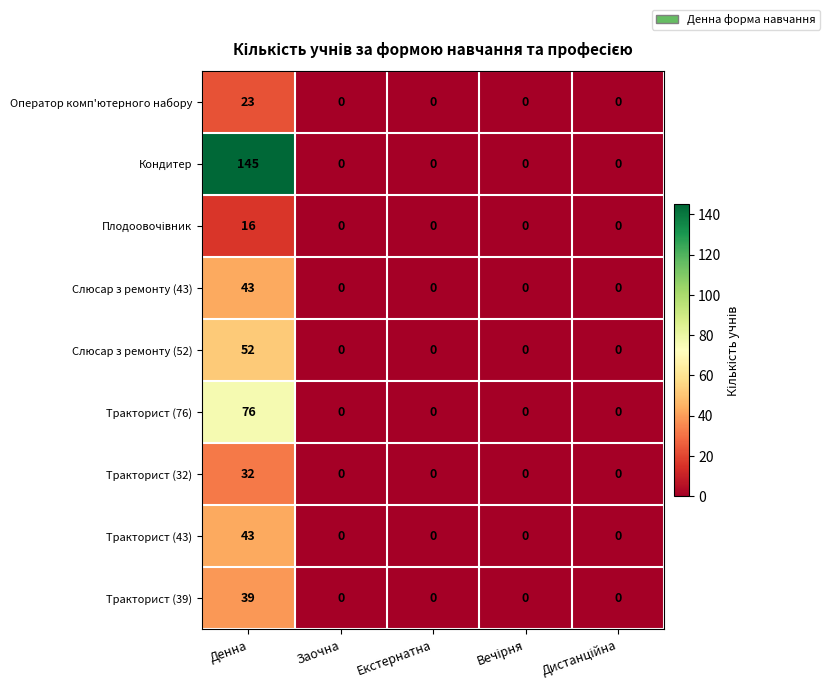

What is the difference between the highest and lowest values at Денна?

129